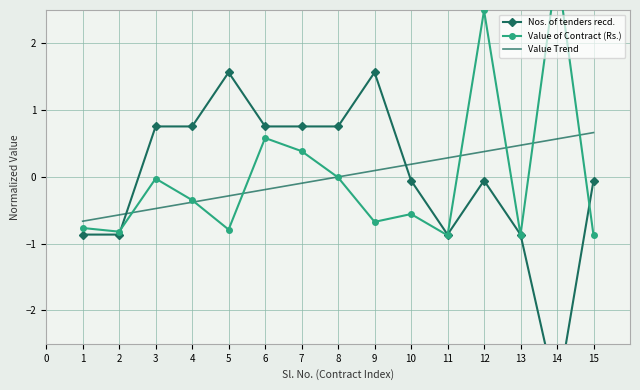

Reading left to right, extract all data points from this chart.

Nos. of tenders recd.: -0.9	-0.9	0.8	0.8	1.6	0.8	0.8	0.8	1.6	-0.1	-0.9	-0.1	-0.9	-3.3	-0.1
Value of Contract (Rs.): -0.8	-0.8	-0.0	-0.3	-0.8	0.6	0.4	-0.0	-0.7	-0.6	-0.9	2.5	-0.9	3.1	-0.9
Value Trend: -0.7	-0.6	-0.5	-0.4	-0.3	-0.2	-0.1	-0.0	0.1	0.2	0.3	0.4	0.5	0.6	0.7